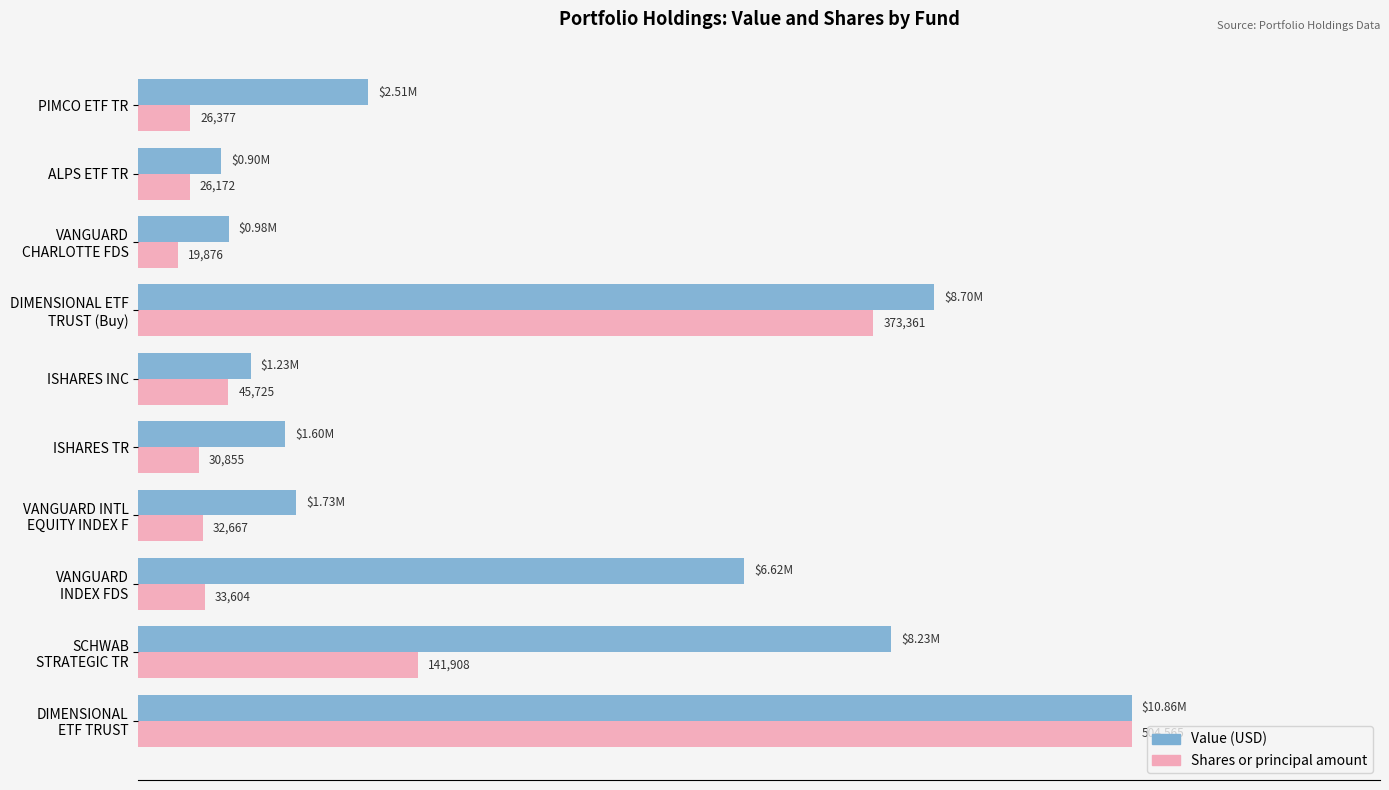

How many distinct data groups are displayed?

2